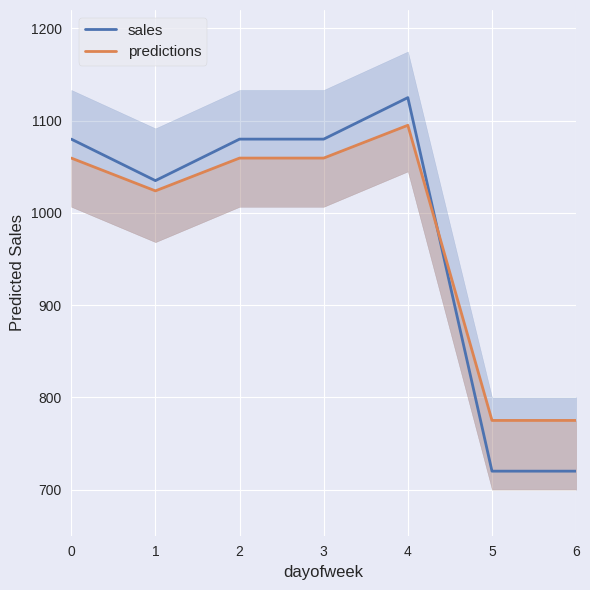

True or false: sales and predictions intersect in this chart.

True